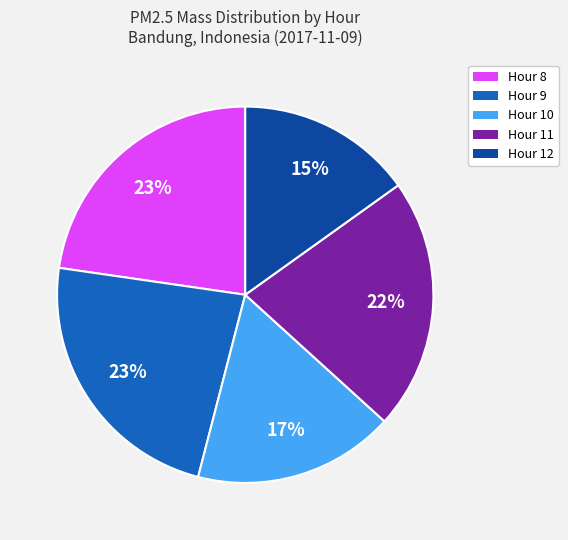

To the nearest percent, what is the difference between the largest and smallest slice percentages?

8%